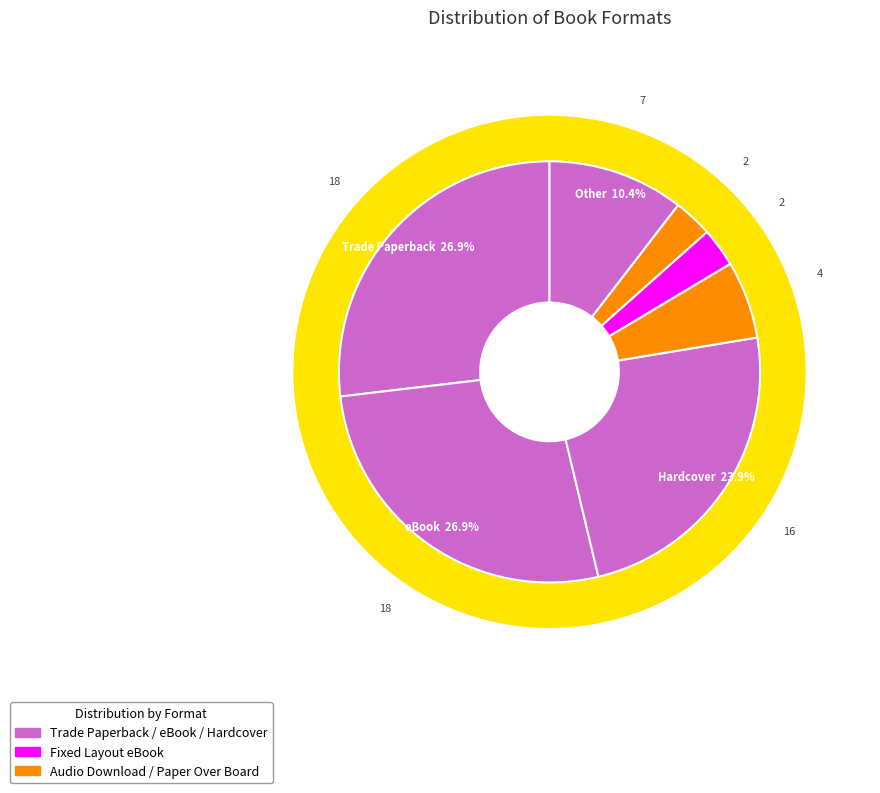

What is the change in value from Trade Paperback to Paper Over Board?

-16